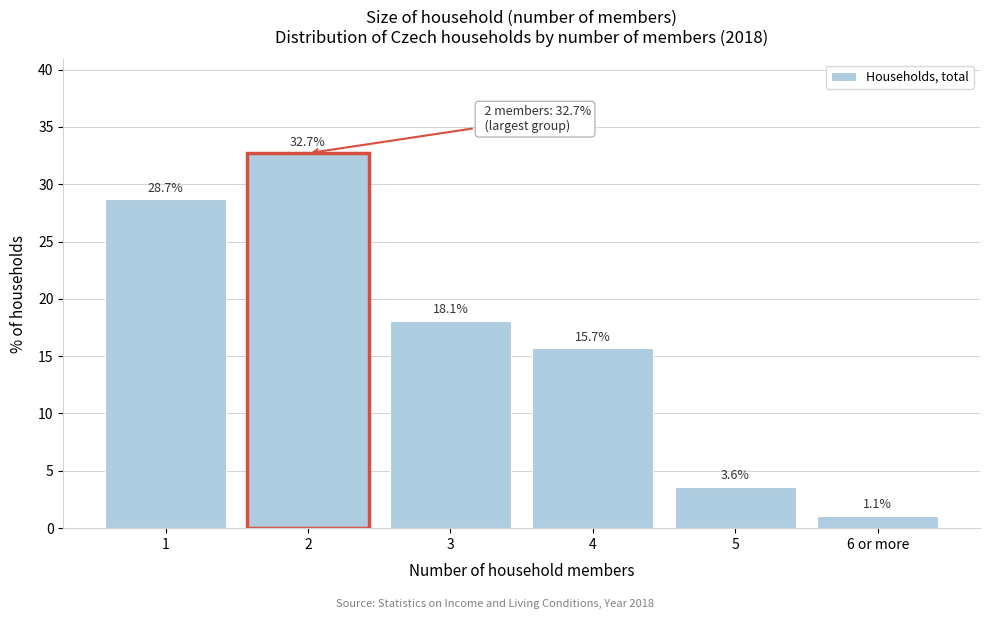

Reading left to right, list all the values displayed in this chart.

28.7	32.7	18.1	15.7	3.6	1.1